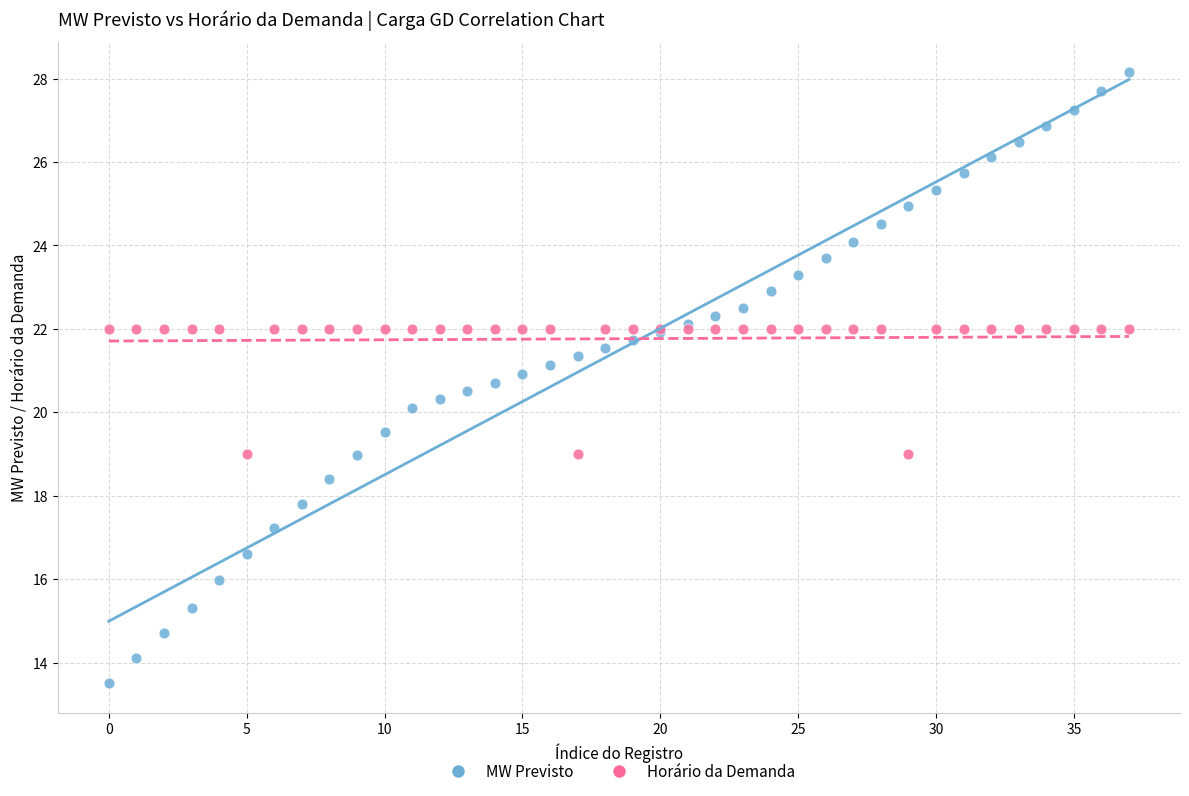

Which series contains the lowest Y value?

MW Previsto